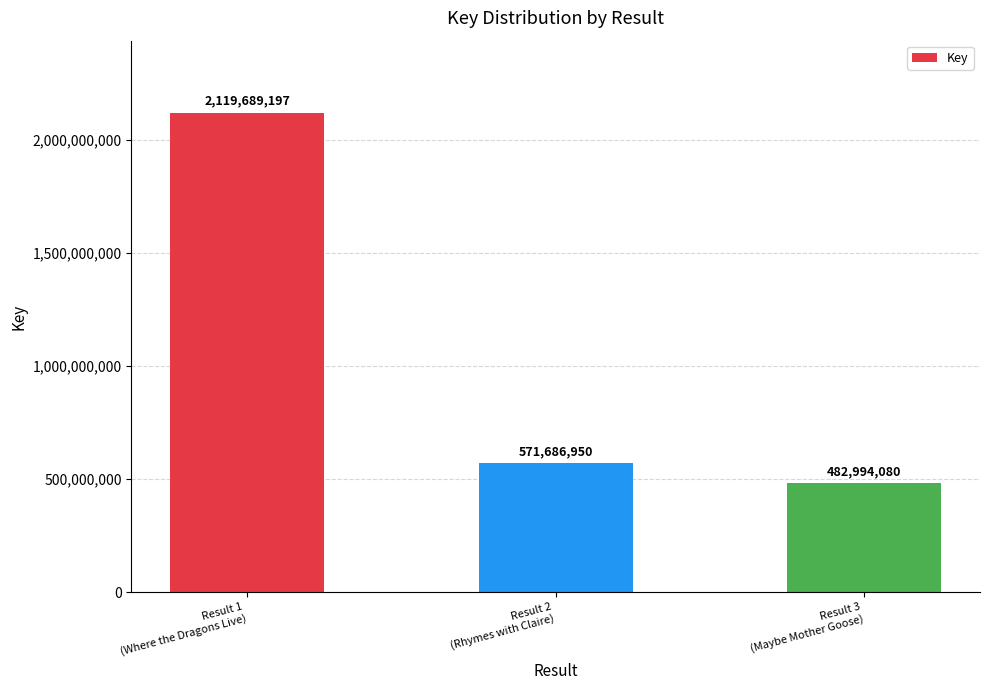

What is the label of the 1st bar from the left?

Result 1
(Where the Dragons Live)